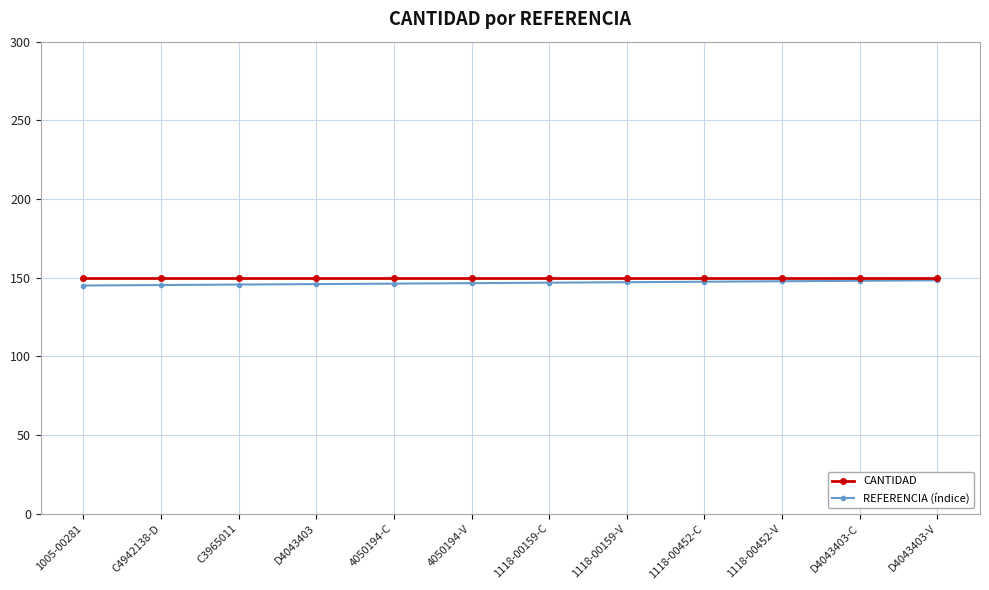

What is the label of the 4th point from the left?

D4043403